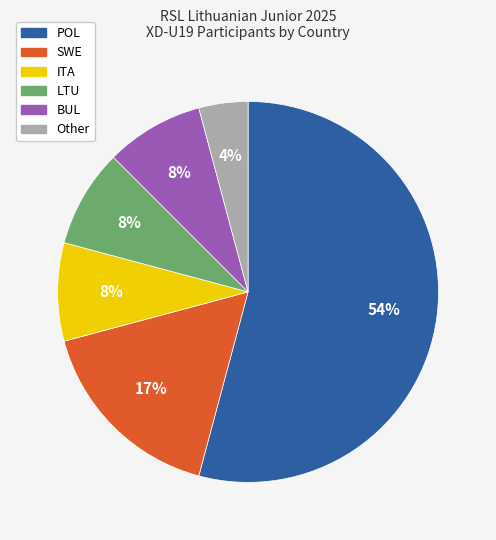

Count the number of slices in the pie.

6